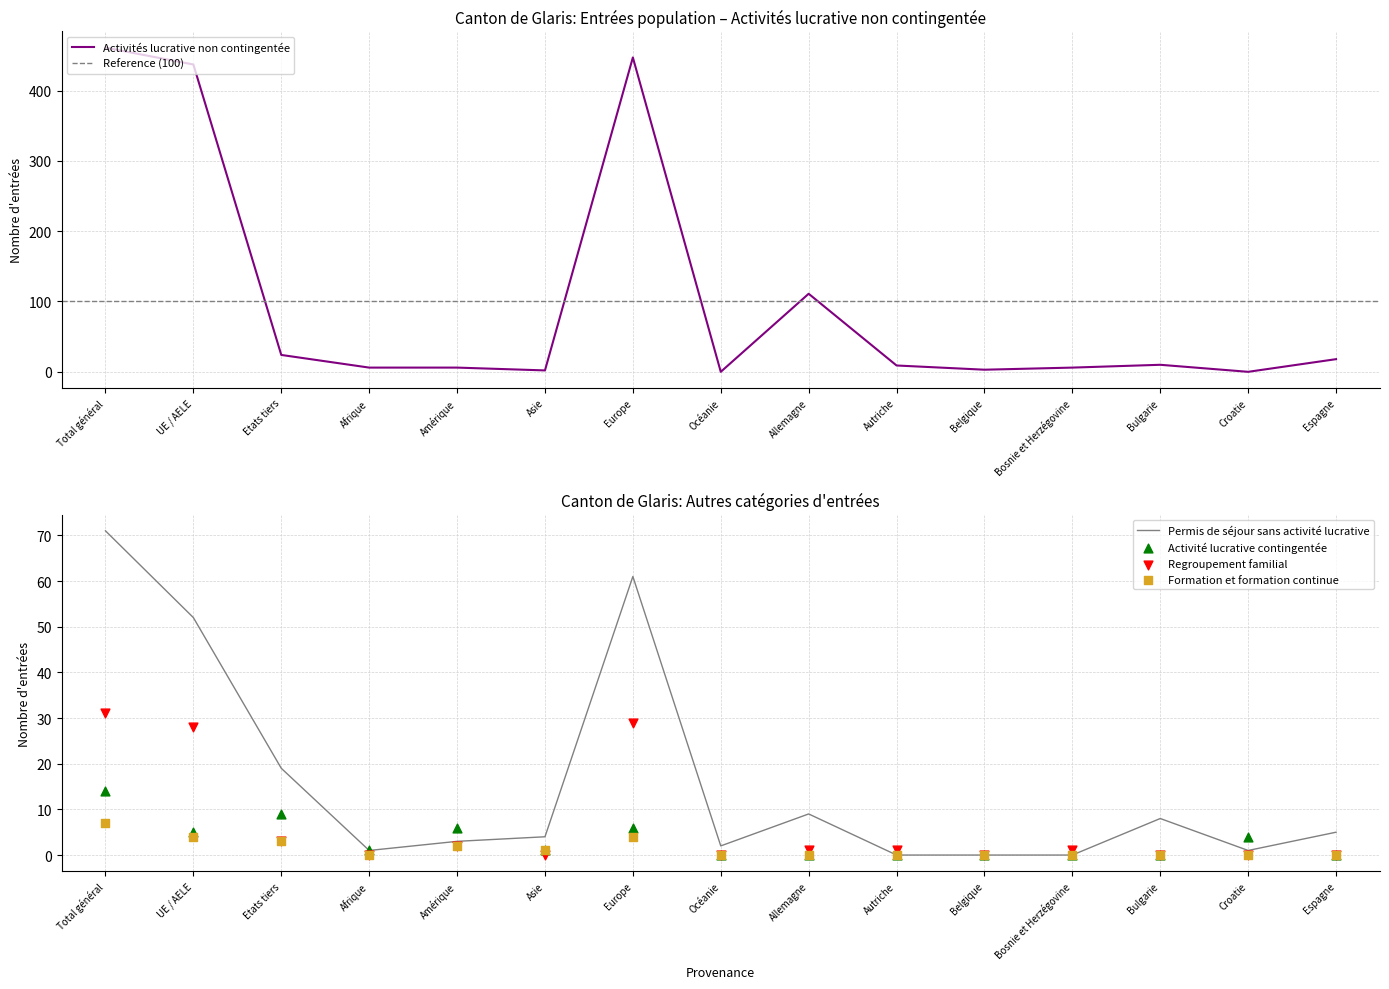

Which series contains the lowest Y value?

Activités lucrative non contingentée